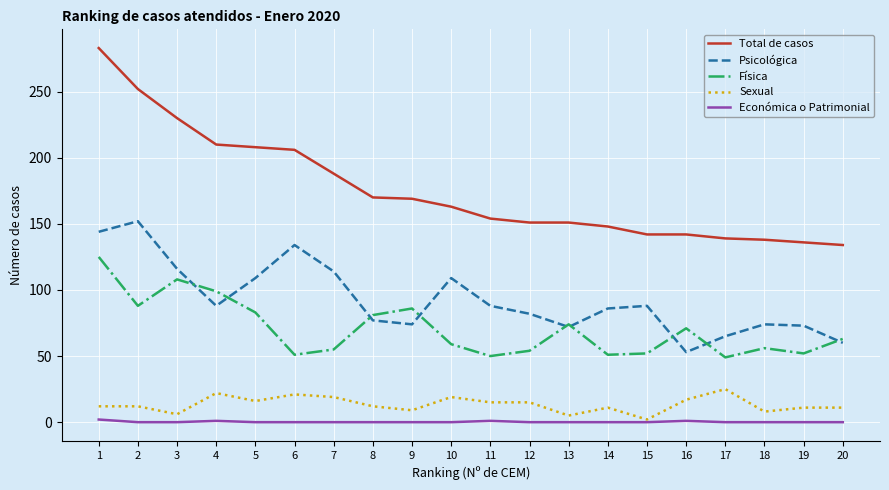

In Psicológica, how many points are lower than both neighbors (excluding endpoints)?

4